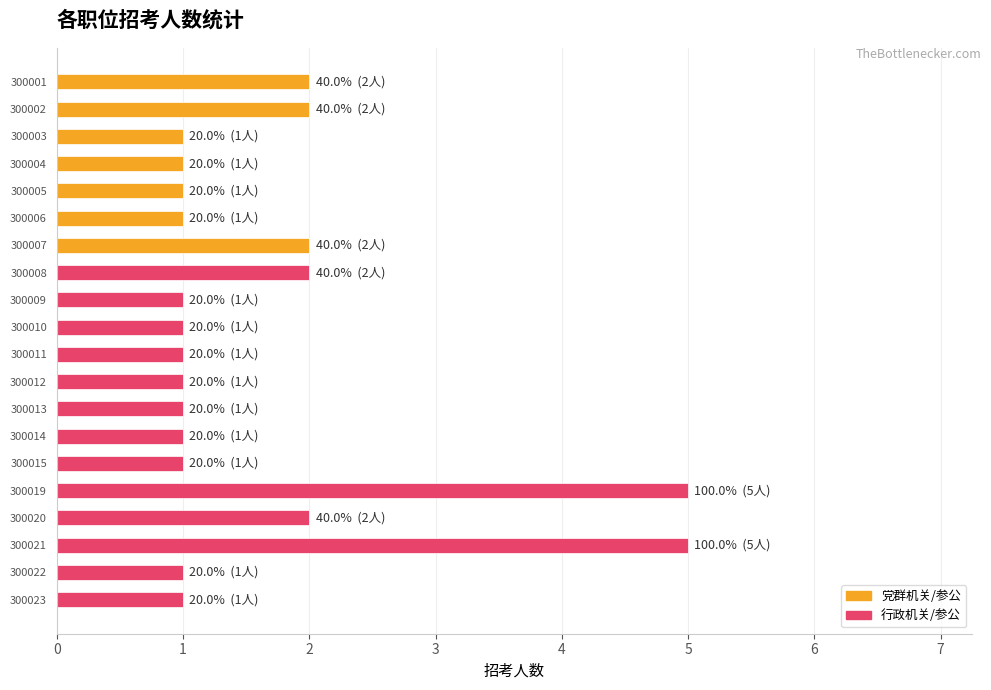

The chart shows a value of 1 at 300022. True or false?

True